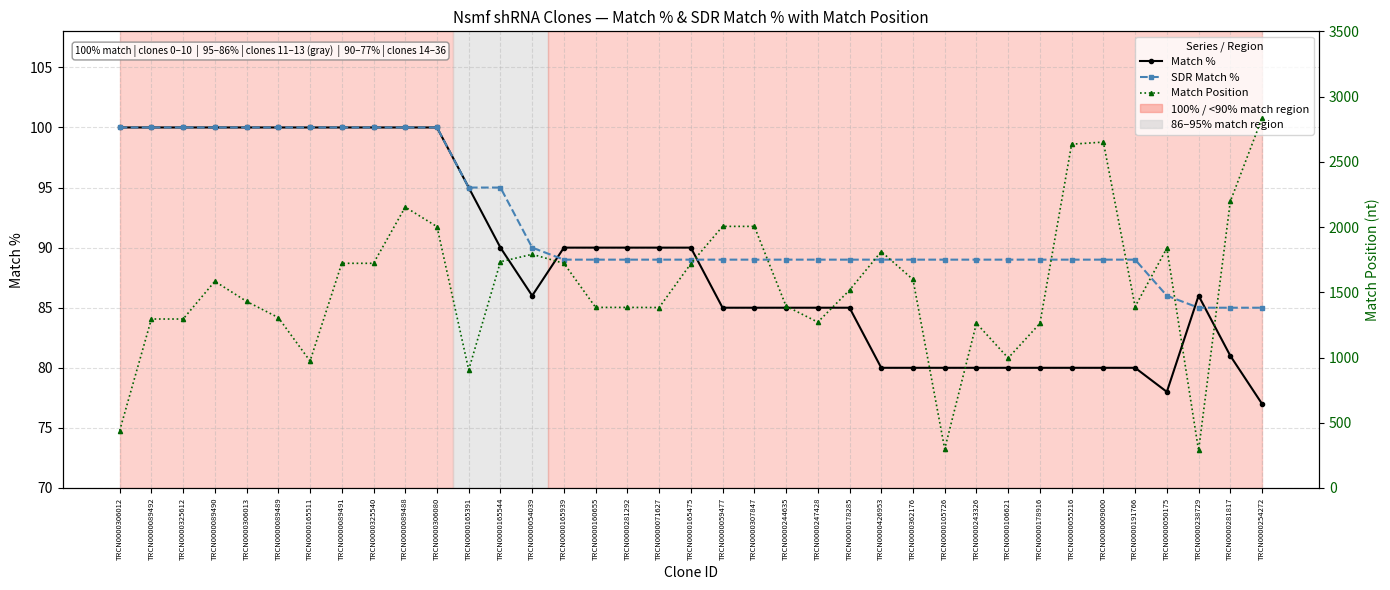

Does the chart display data point markers on the line(s)?

Yes